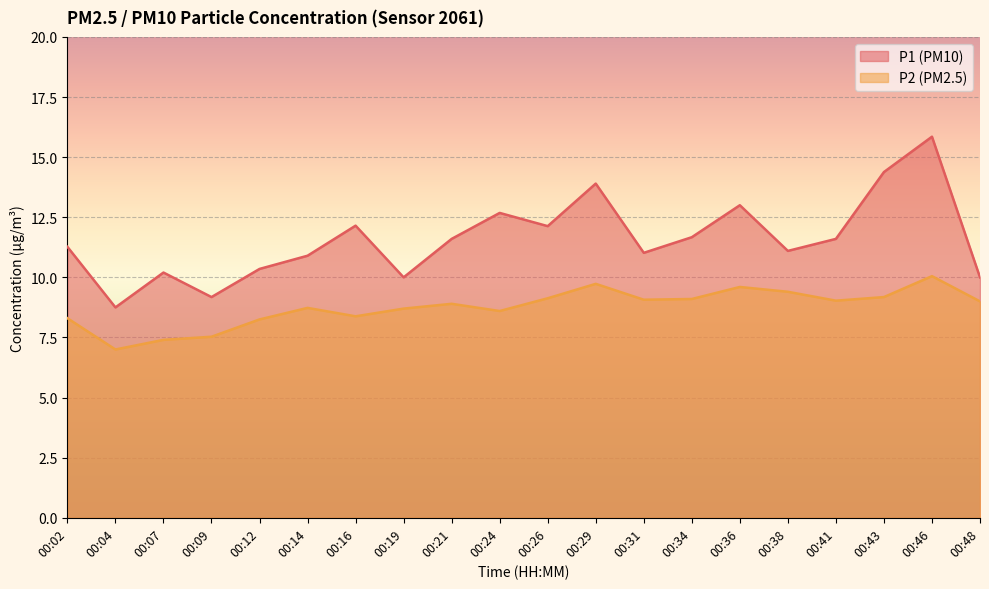

Which series has the largest range (max minus min)?

P1